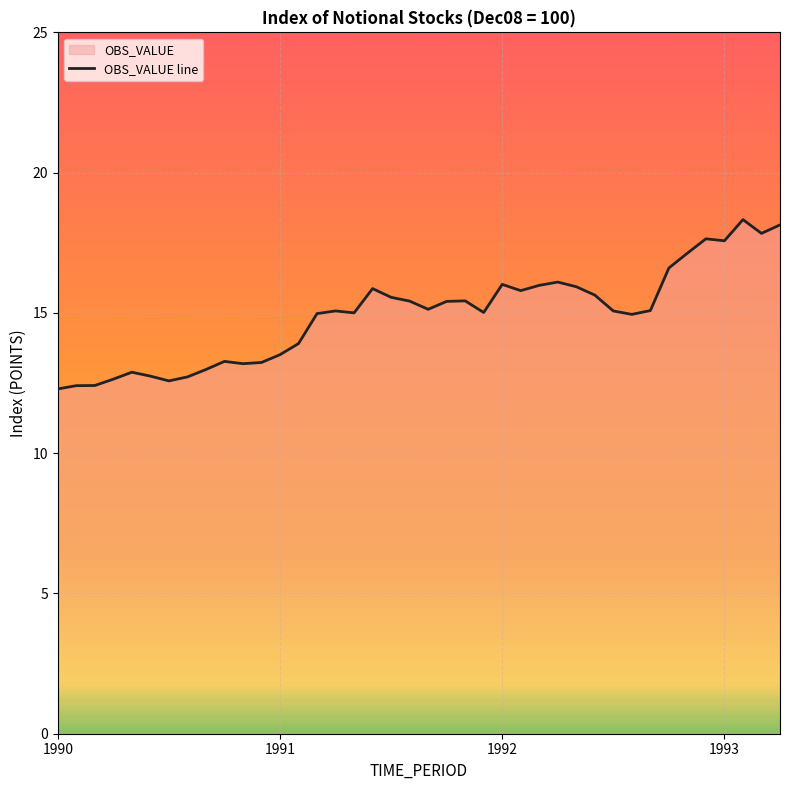

What is the sum of all values?

597.4